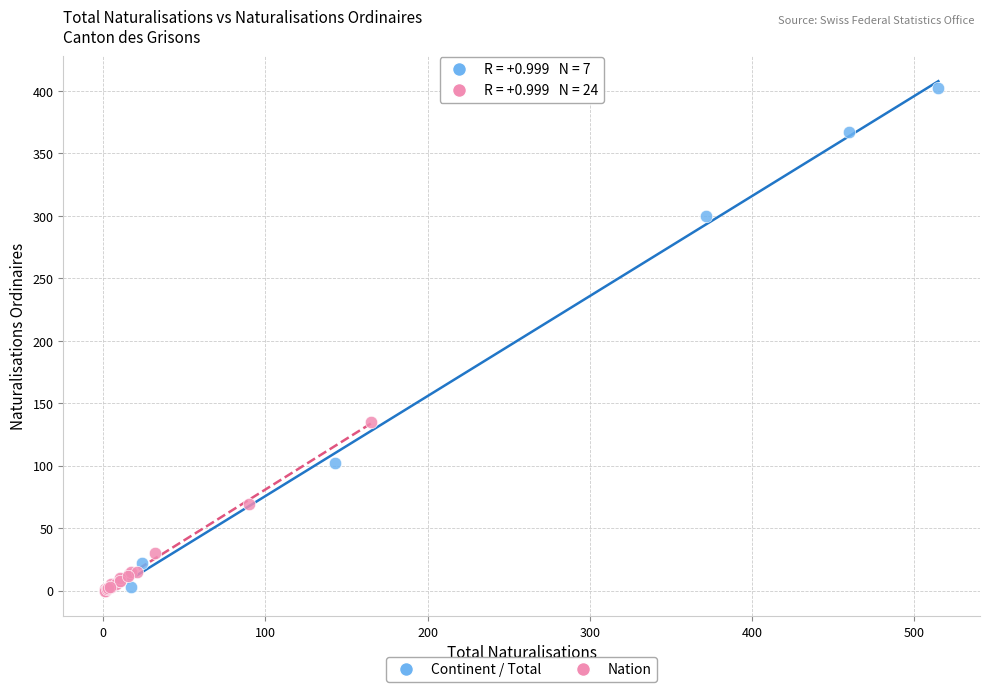

Which series has the largest Y range (max minus min)?

Continent / Total